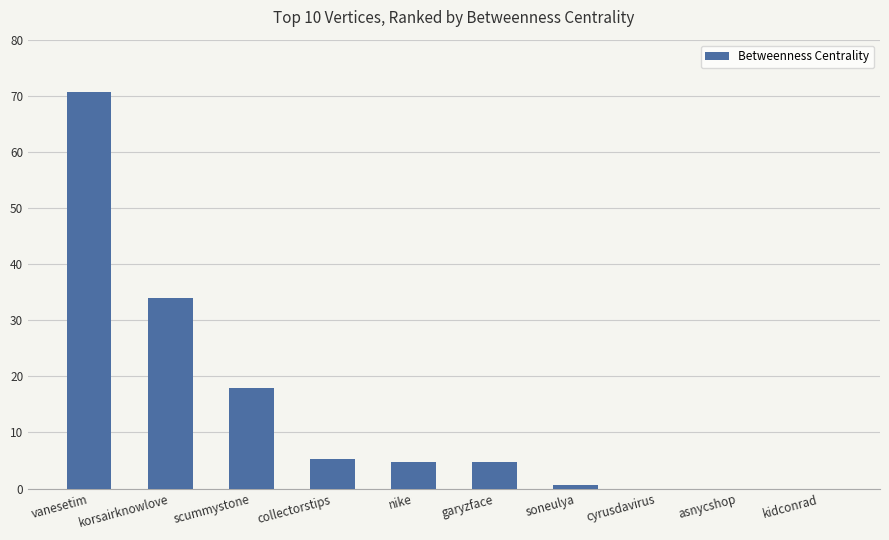

What is the greatest value displayed?

70.7